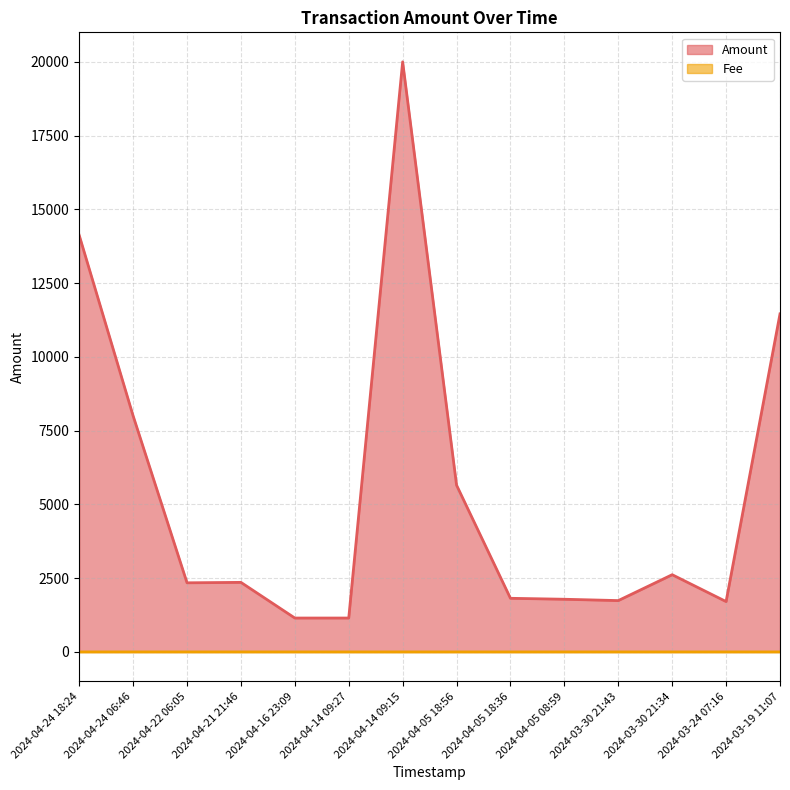

The Amount series shows 2619.4 at 2024-03-30 21:43. True or false?

False